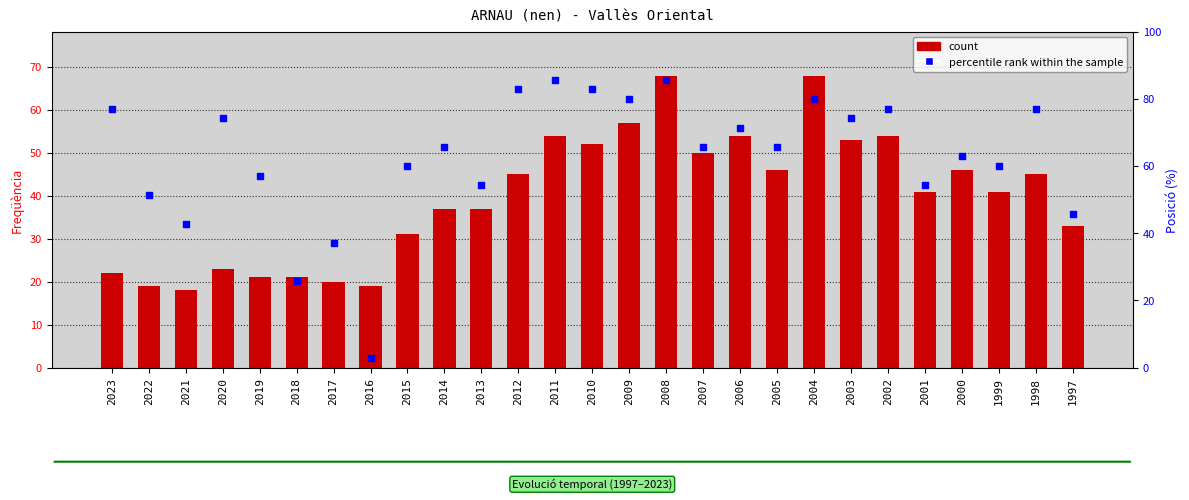

Which series reaches the maximum Y coordinate?

percentile rank within the sample